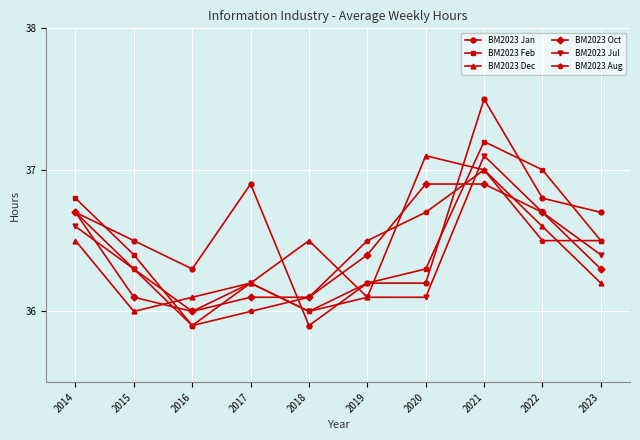

What is the greatest value displayed?

37.5